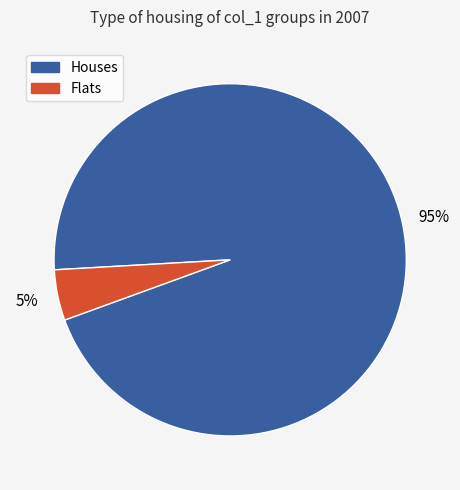

Does any single category account for the majority?

Yes